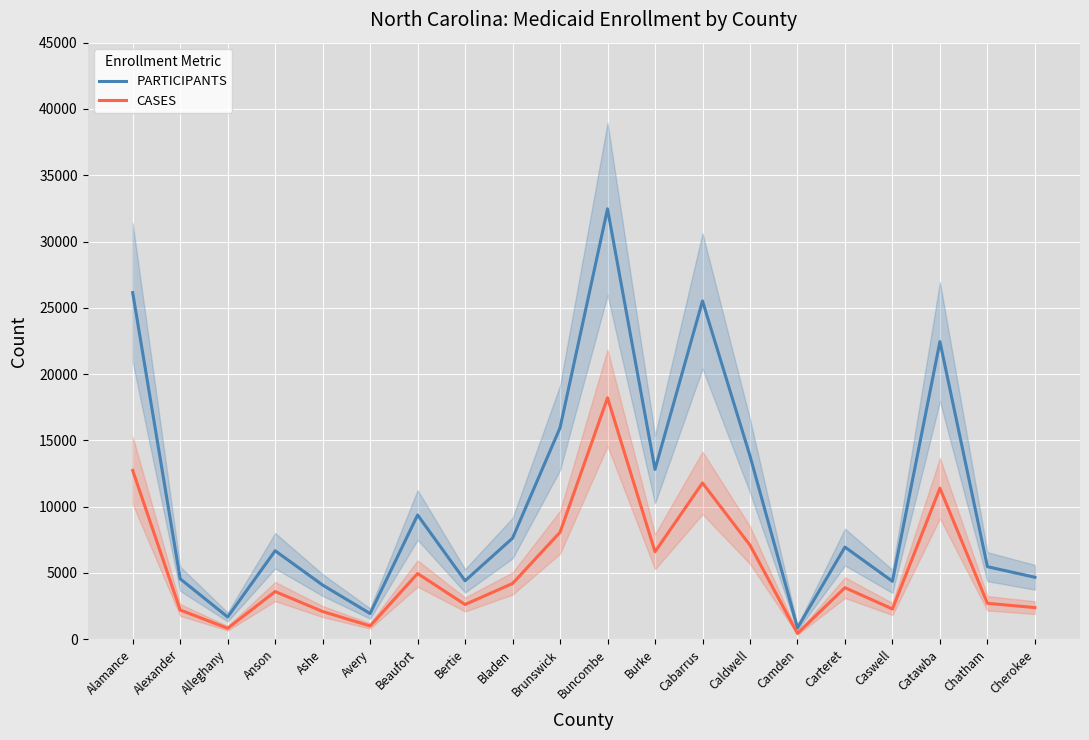

Reading right to left, transcribe all the data shown in this chart.

PARTICIPANTS: 4670	5471	22447	4368	6947	855	13830	25515	12807	32463	15951	7623	4406	9368	1935	4085	6671	1676	4556	26143
CASES: 2383	2707	11390	2279	3886	438	7095	11787	6594	18207	8066	4204	2616	4954	998	2088	3594	824	2202	12732